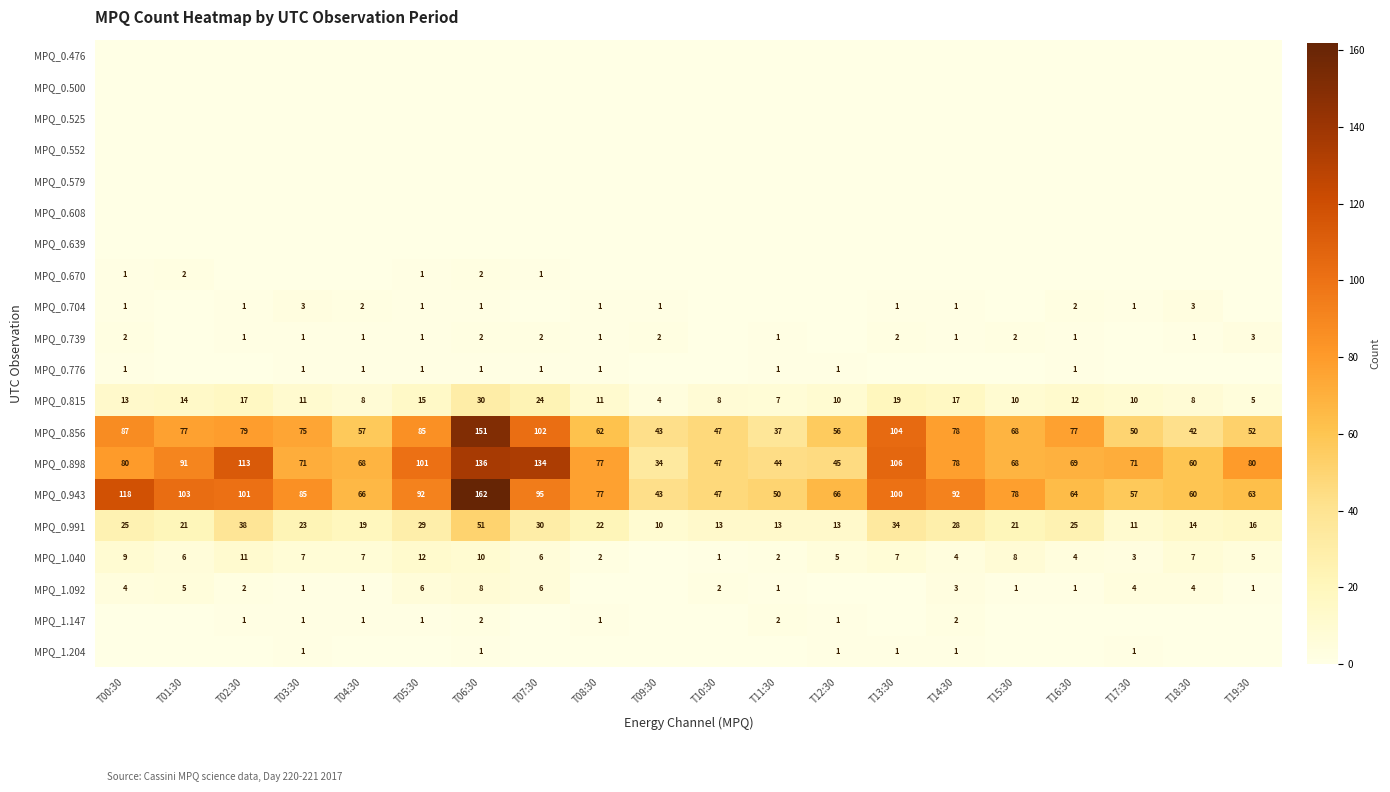

Where does the MPQ_0.898 series first go above 77?

T00:30